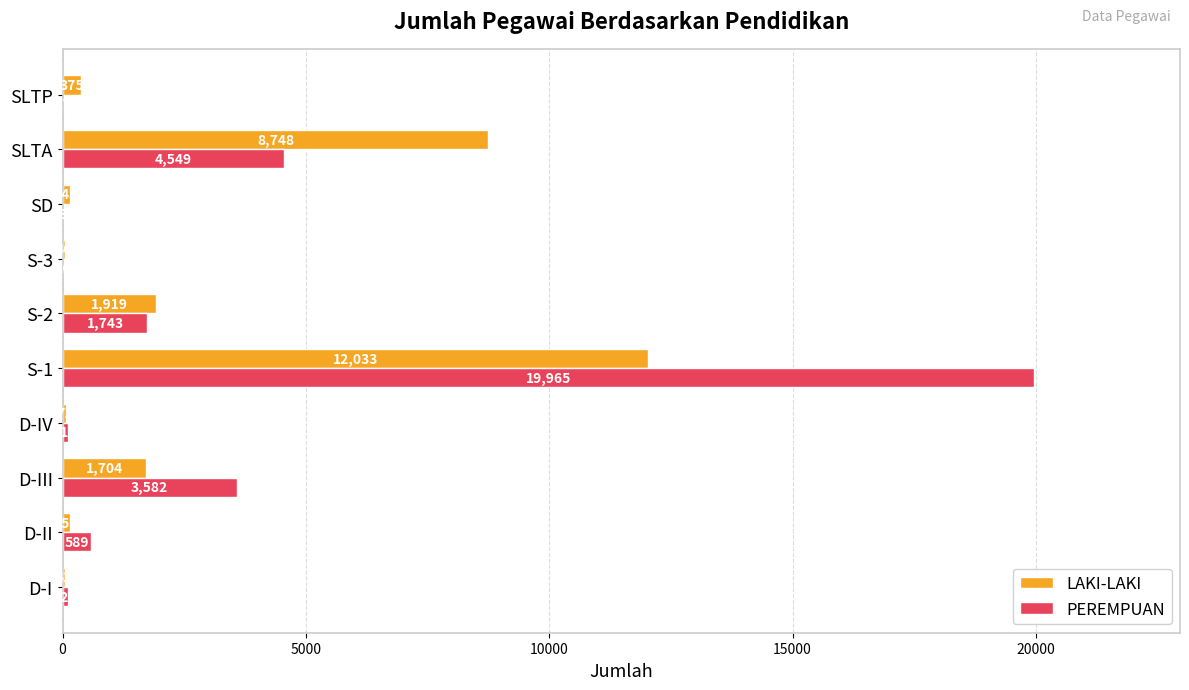

Is the value of LAKI-LAKI at S-1 greater than the value of PEREMPUAN at S-1?

No